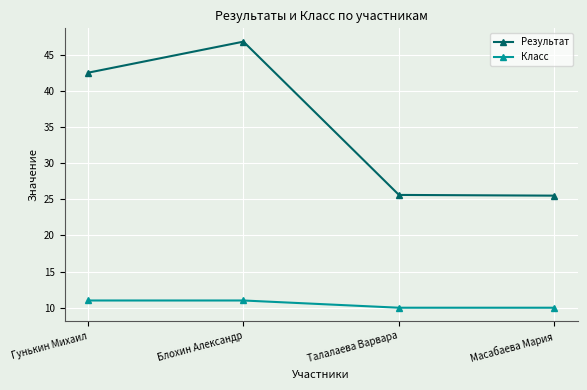

What are all the series names shown in the legend?

Результат, Класс